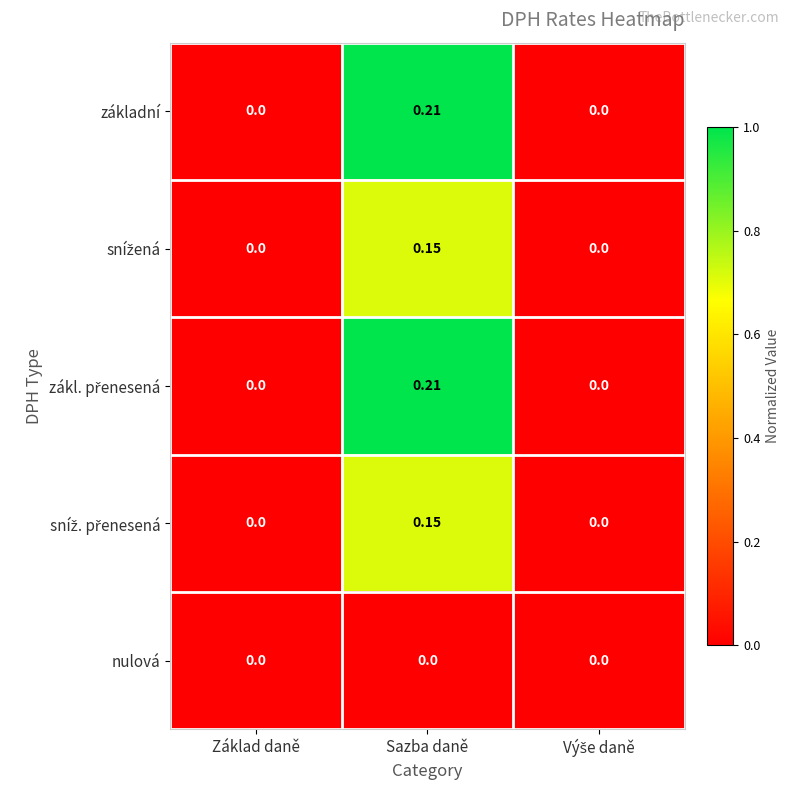

At which label does základní reach its peak?

Sazba daně